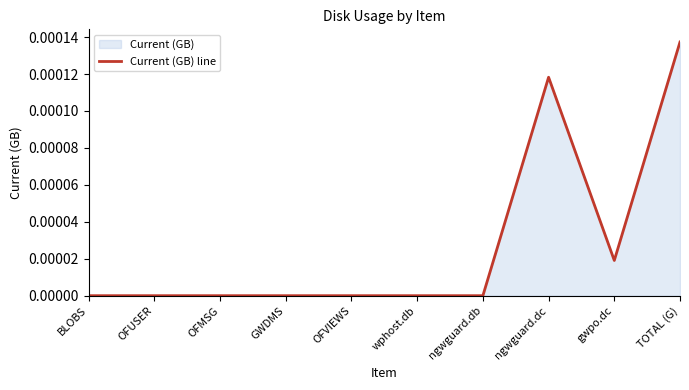

Which label corresponds to the largest value in the chart?

TOTAL (G)